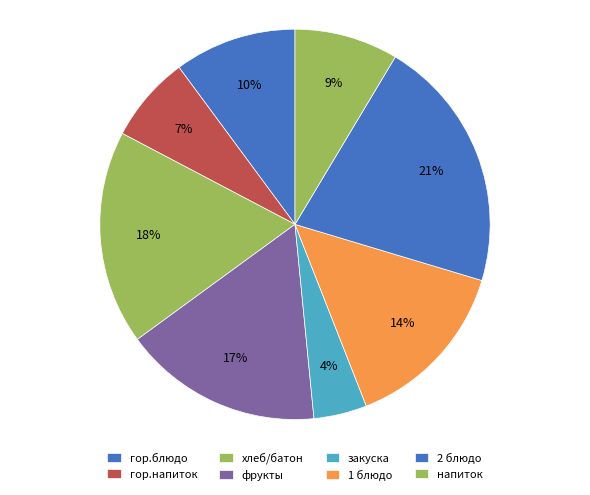

What is the smallest slice in the pie chart?

закуска